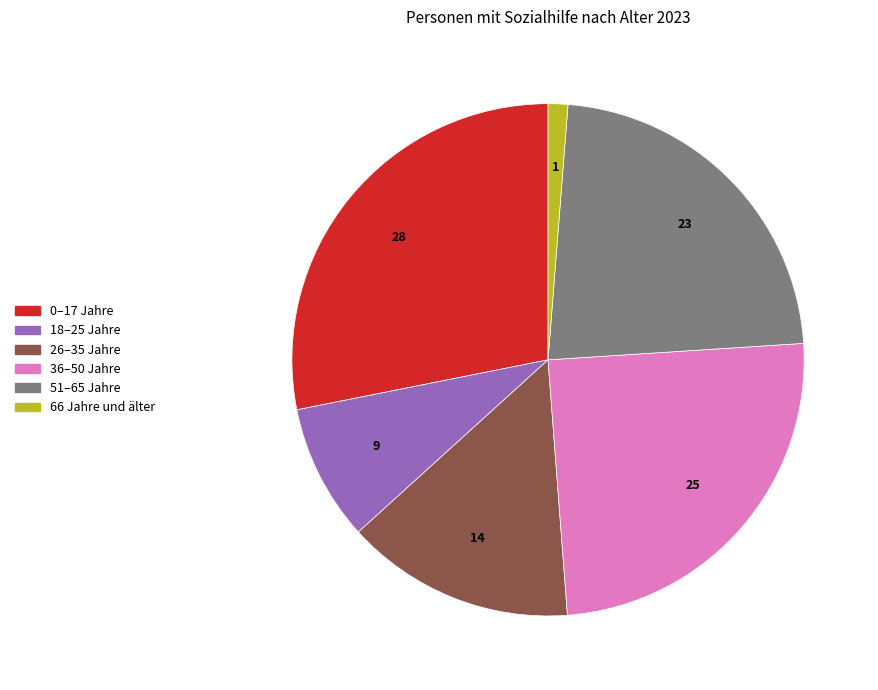

Which category has the biggest portion of the pie?

0–17 Jahre